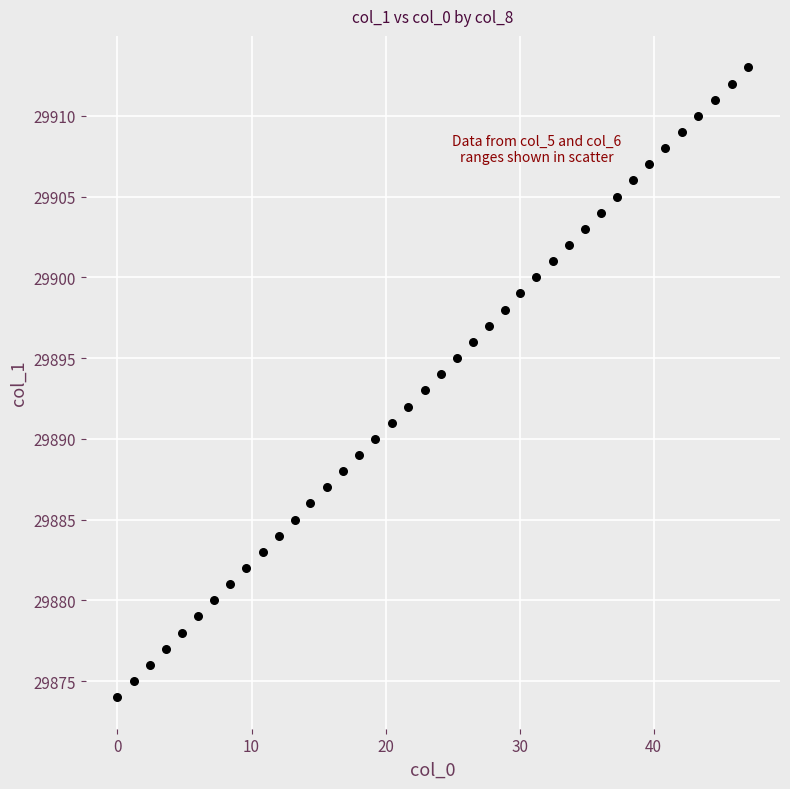

What is the range of Y values (max minus min)?

39